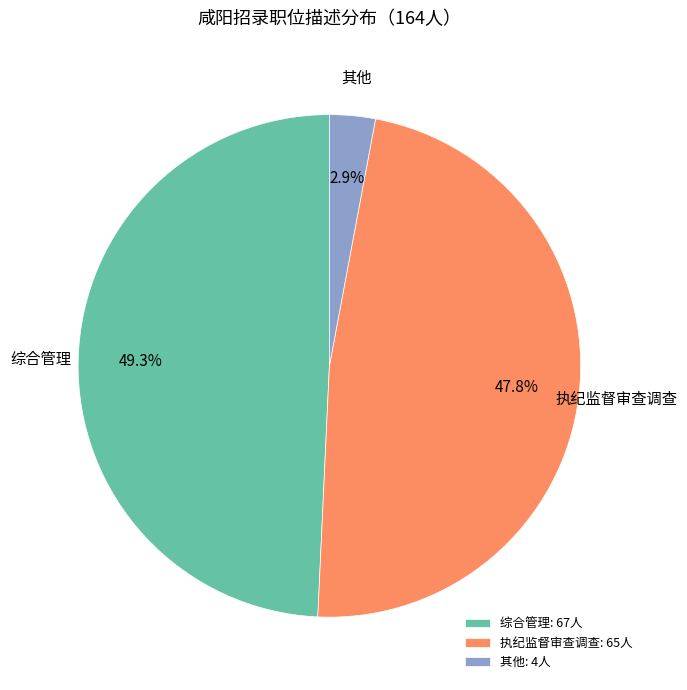

Count the number of slices in the pie.

3